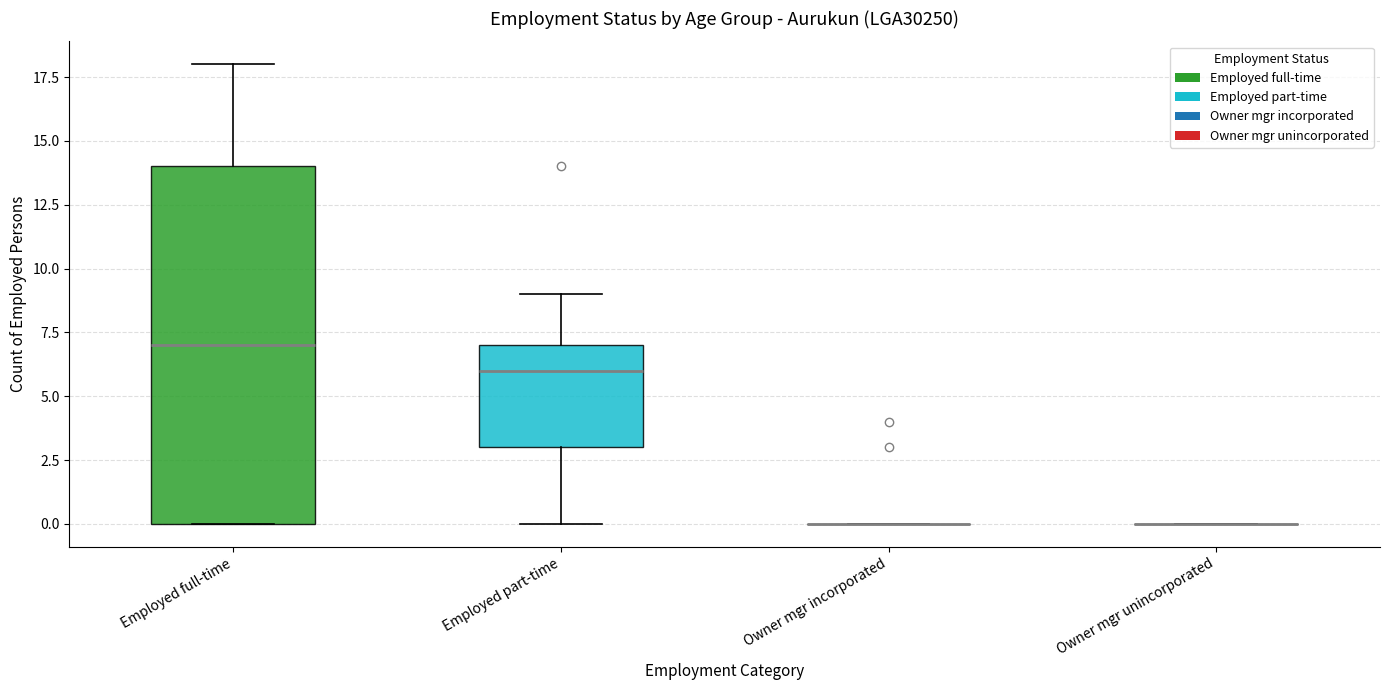

Where is the upper edge of the box for Employed full-time on the y-axis? The values are not printed on the chart, so give them approximately, as read against the axis.

14